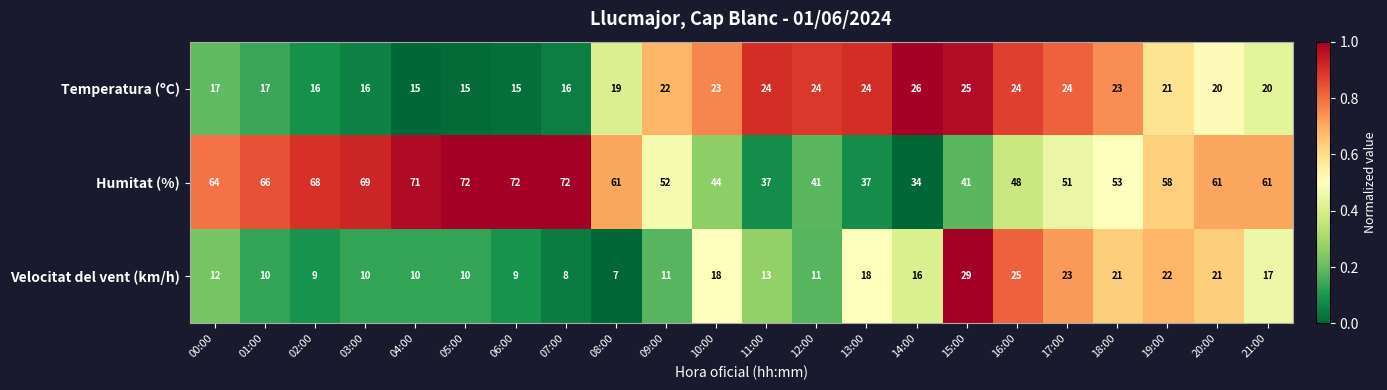

What is the total value across all series at 17:00?

98